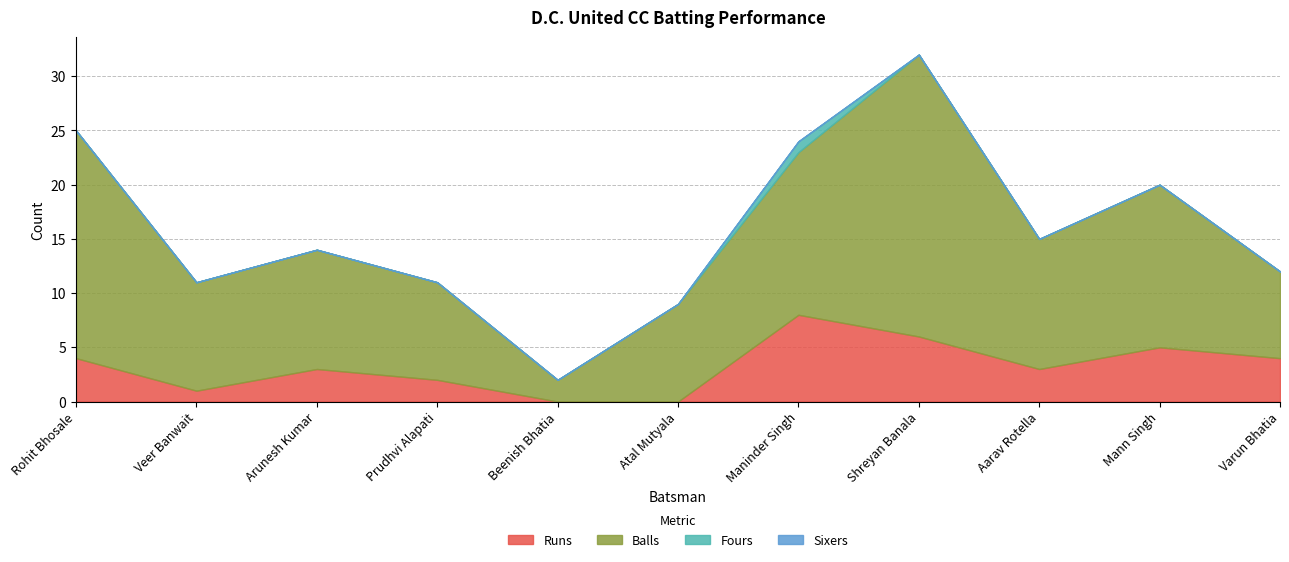

What is the spread (max minus min) of values at Maninder Singh?

15